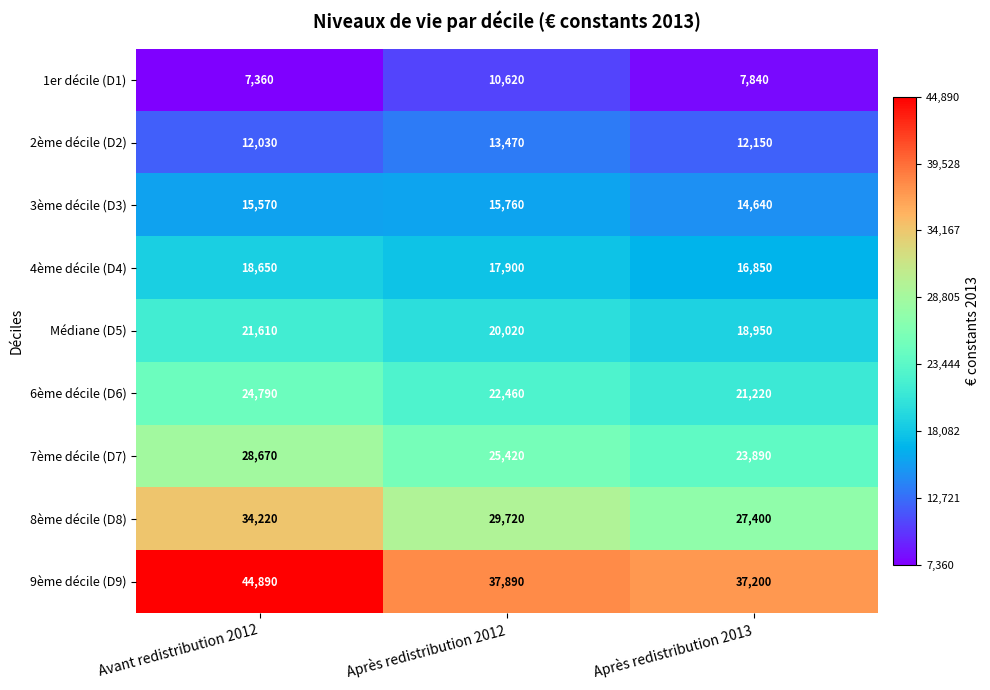

Which category has the lowest value across all series?

Avant redistribution 2012